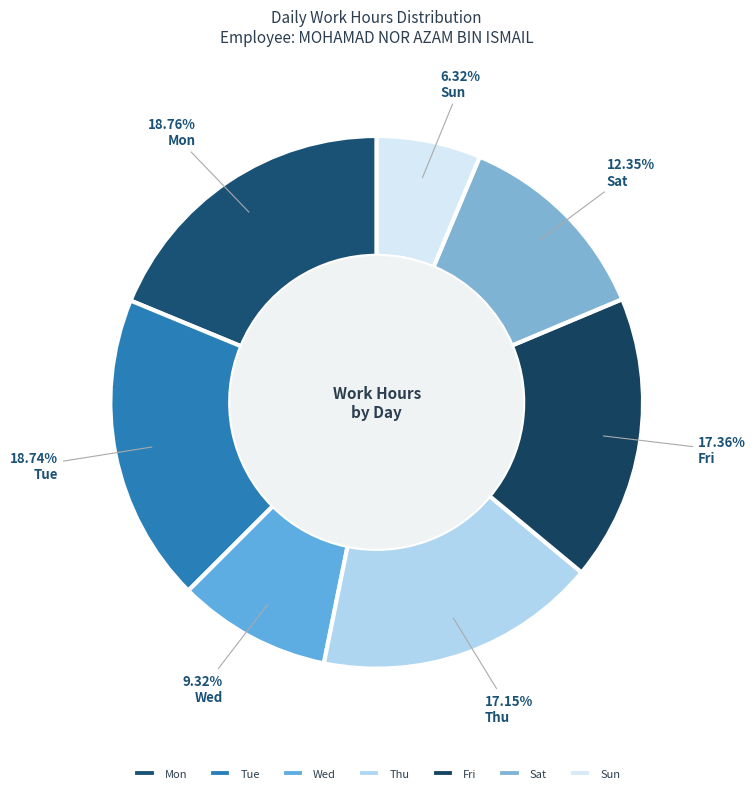

Is there a majority slice in this chart?

No